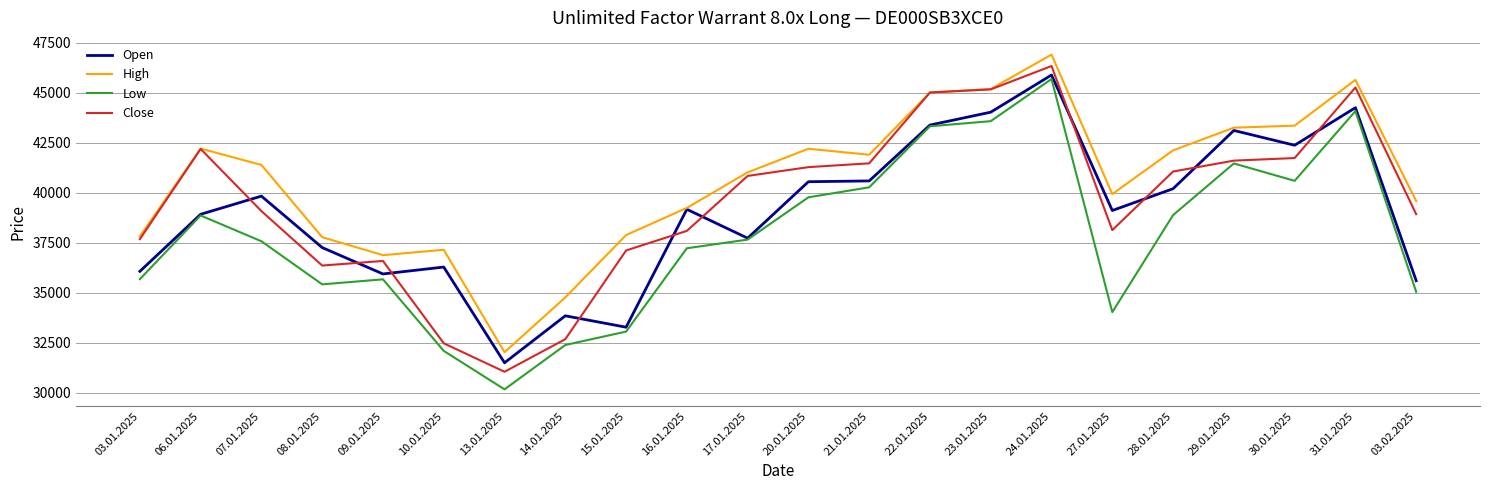

Which series changed the most between 22.01.2025 and 03.02.2025?

Low